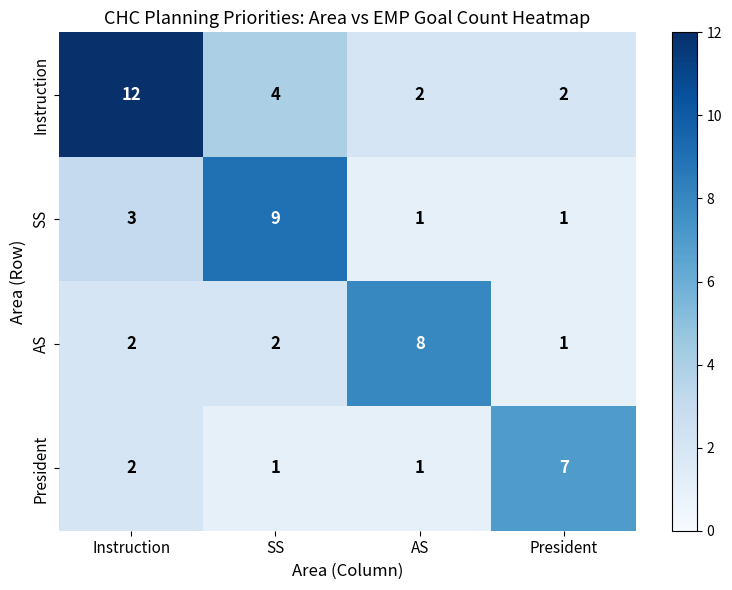

Reading left to right, what are all the values shown in this chart?

Instruction: Instruction=12	SS=4	AS=2	President=2
SS: Instruction=3	SS=9	AS=1	President=1
AS: Instruction=2	SS=2	AS=8	President=1
President: Instruction=2	SS=1	AS=1	President=7